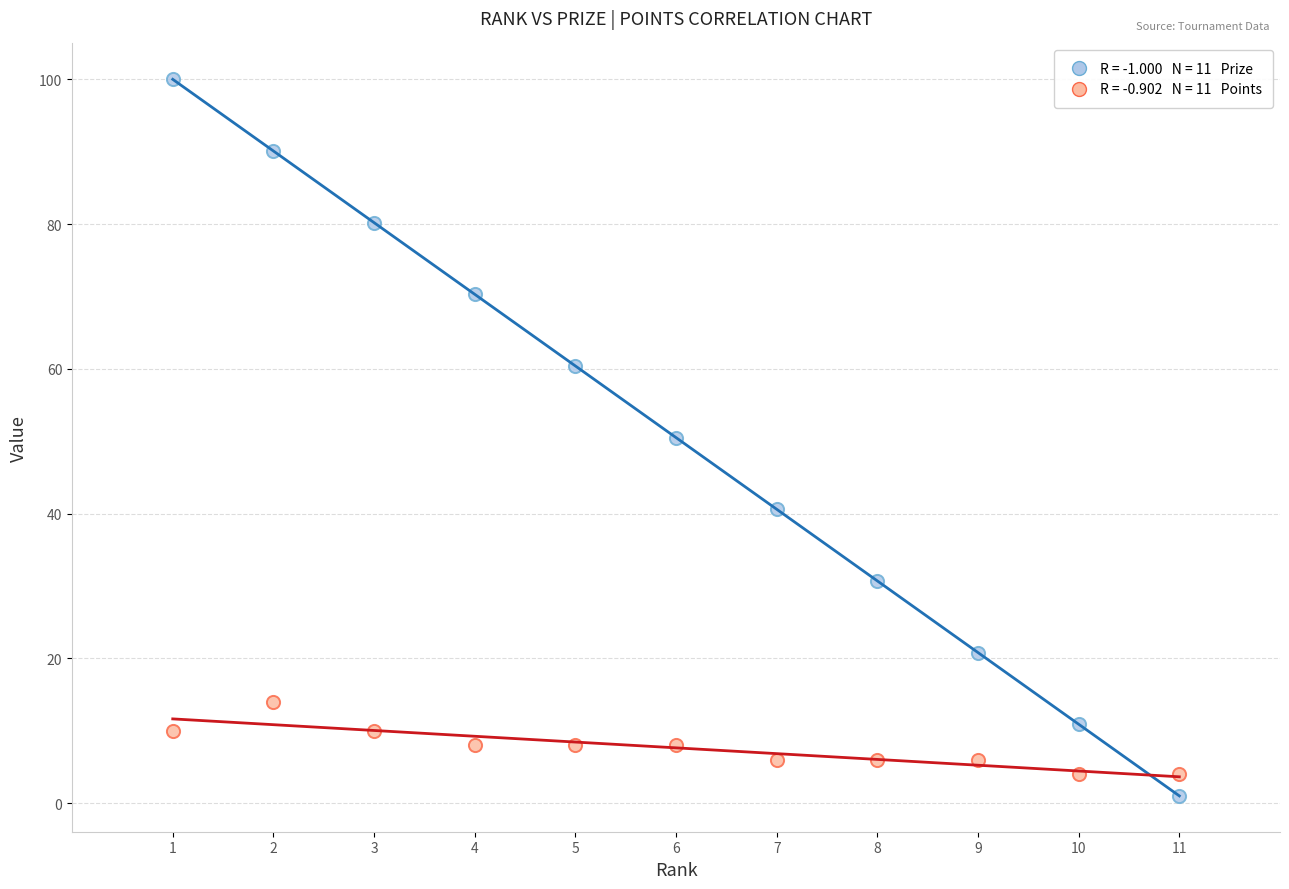

Across all data points, what is the range of X values (max minus min)?

10.0